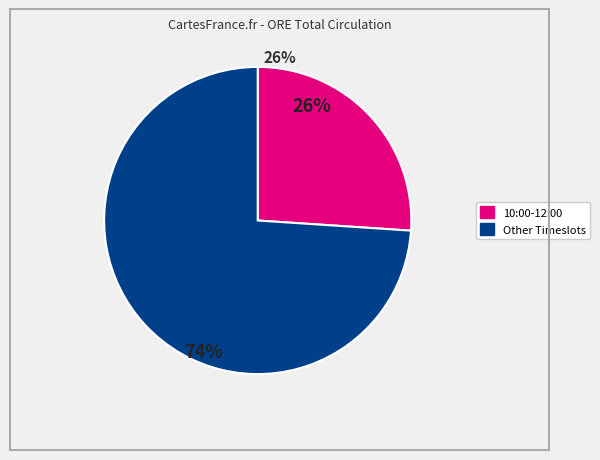

To the nearest percent, what is the average slice percentage?

50%